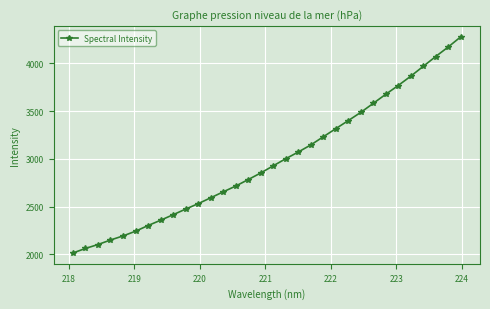

What is the smallest value displayed?

2013.2